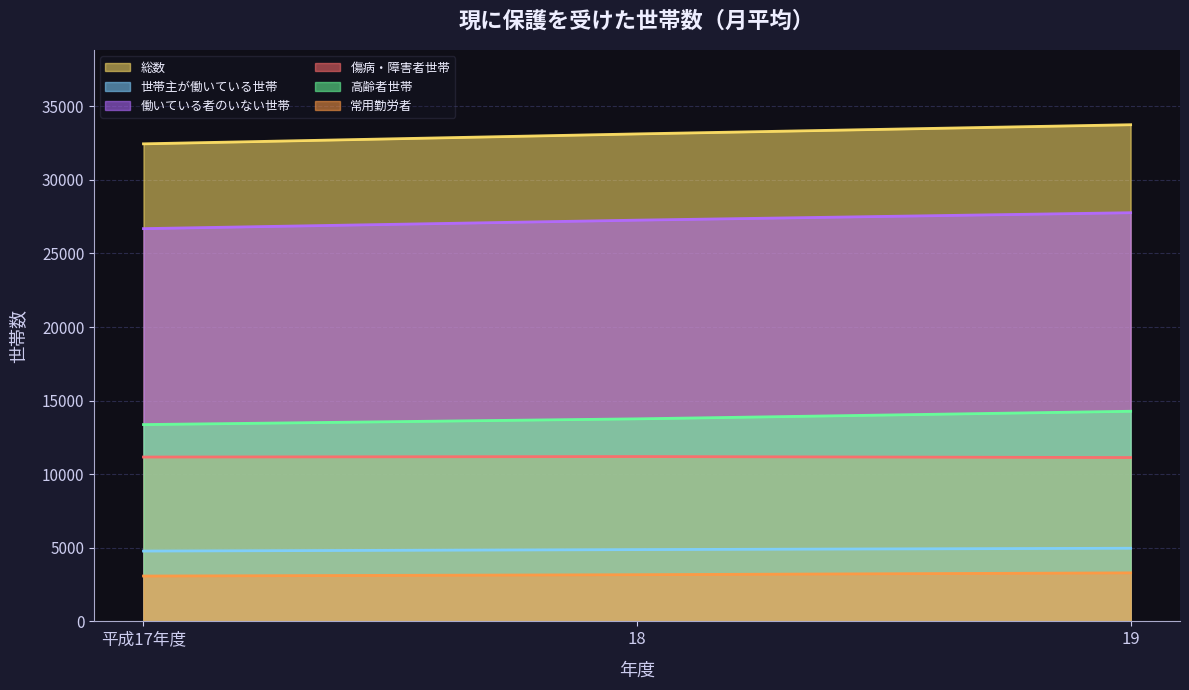

Which series has the widest spread of values?

総数